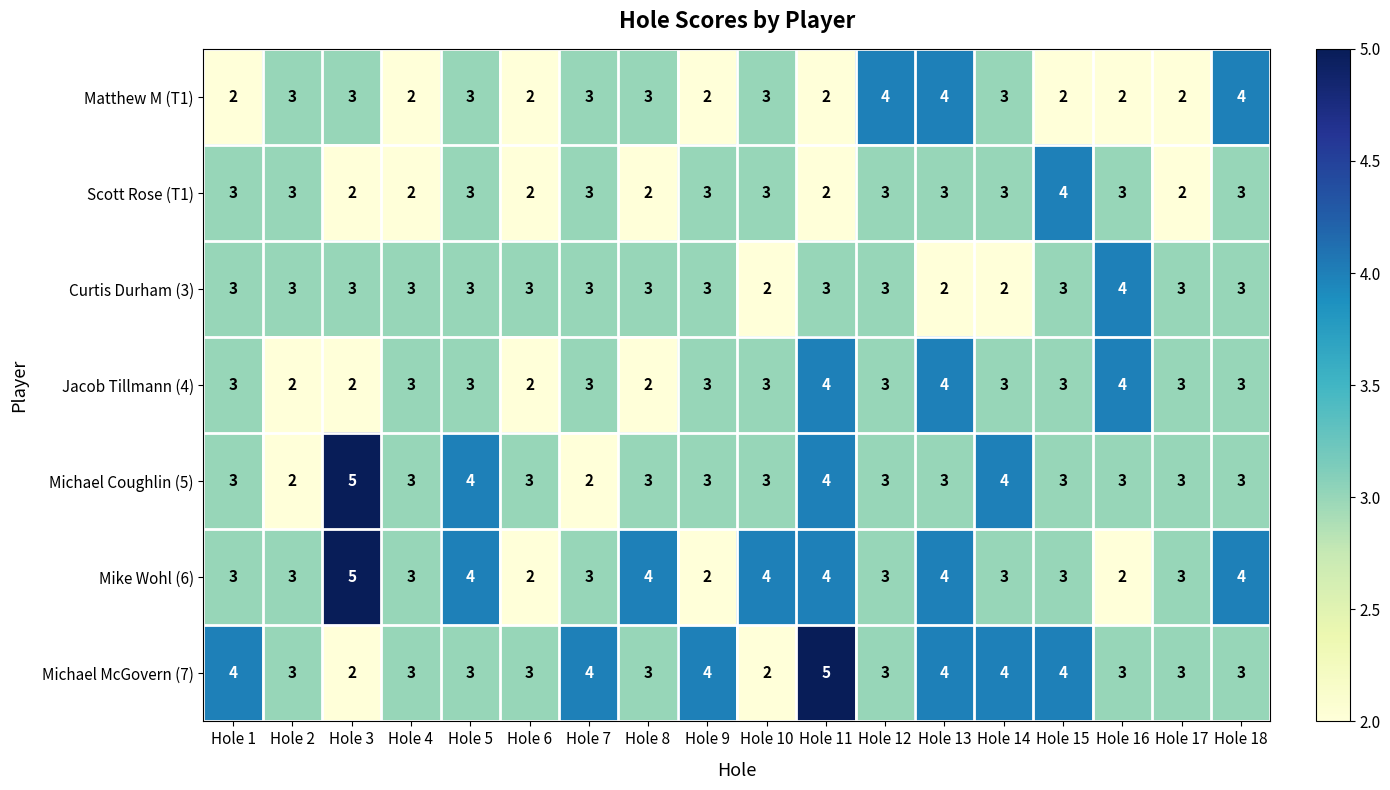

The value of Mike Wohl (6) at Hole 6 is 2. True or false?

True